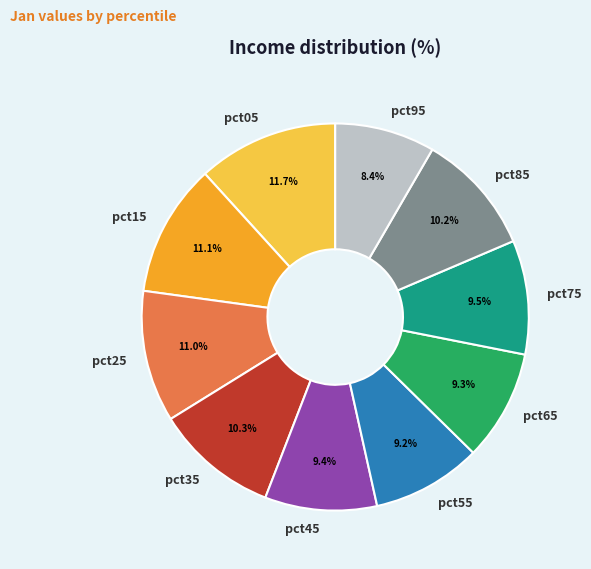

True or false: pct15 accounts for 21% of the total.

False